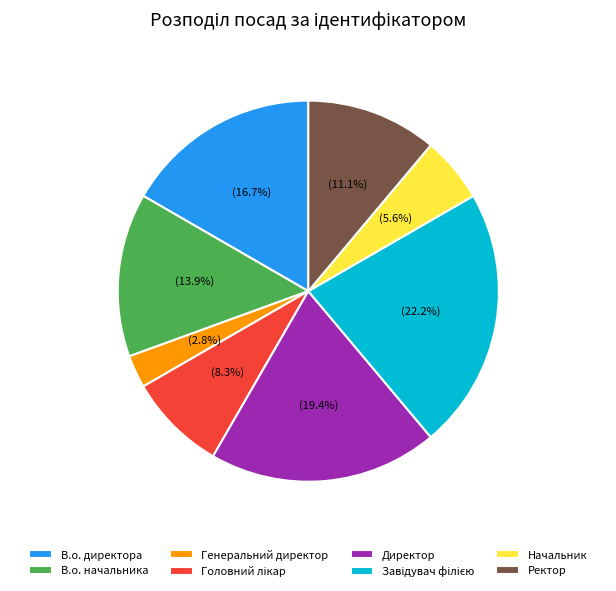

Count the number of slices in the pie.

8